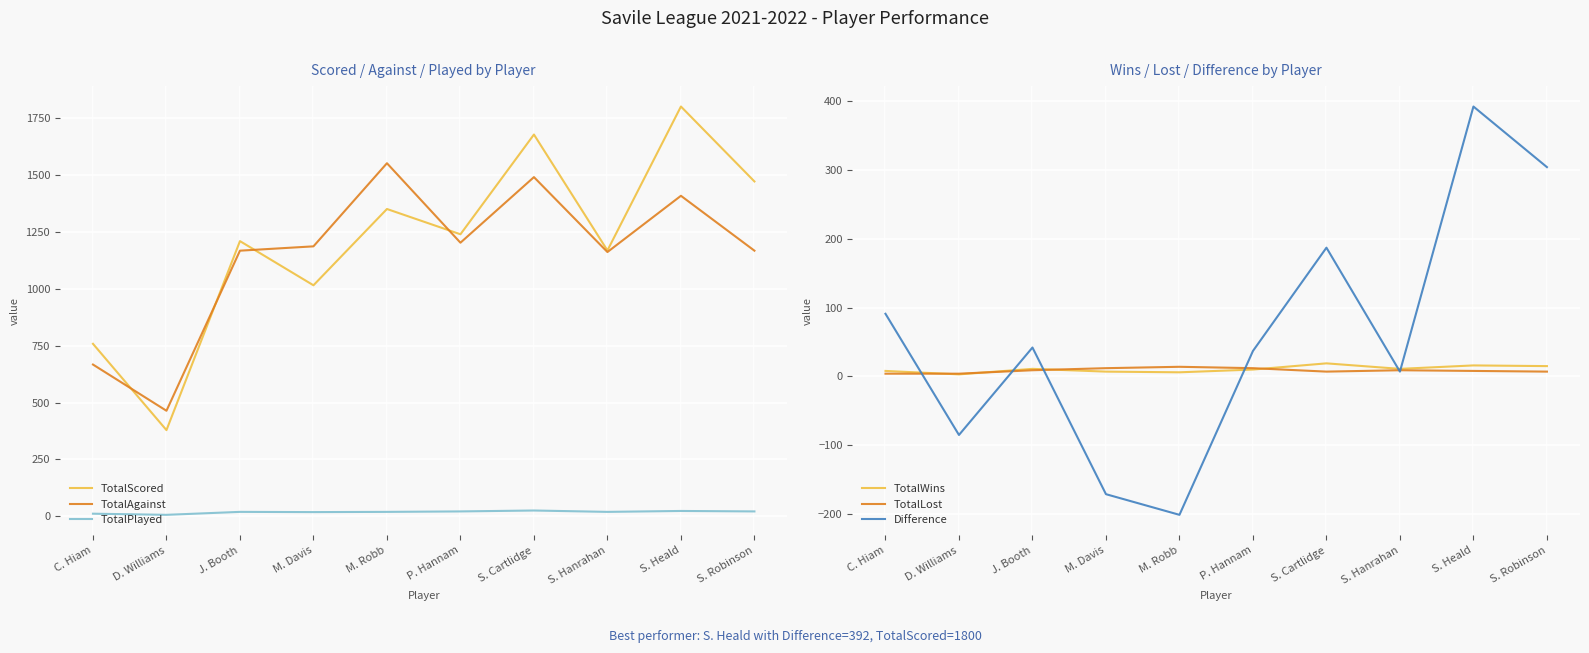

How many interior local peaks does the TotalPlayed series have?

3